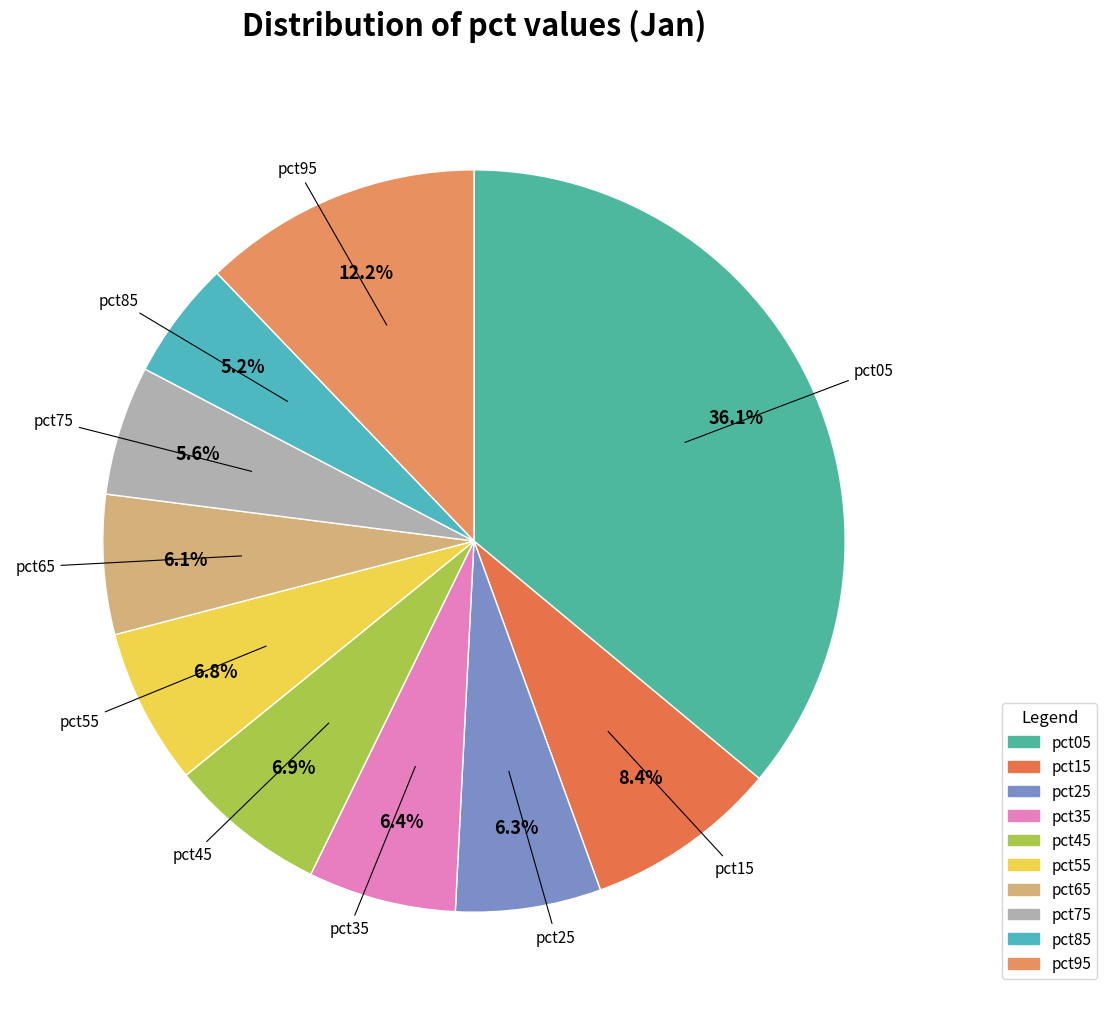

Count the number of slices in the pie.

10